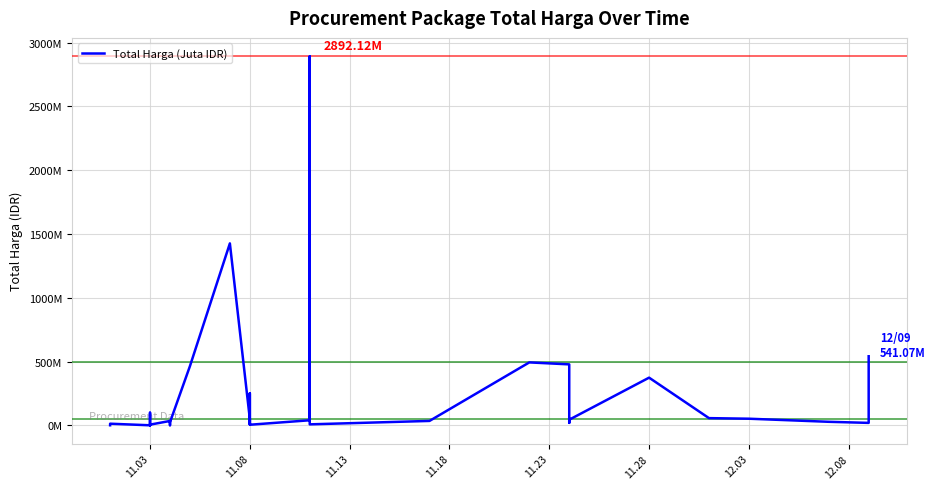

What is the smallest value displayed?

78000